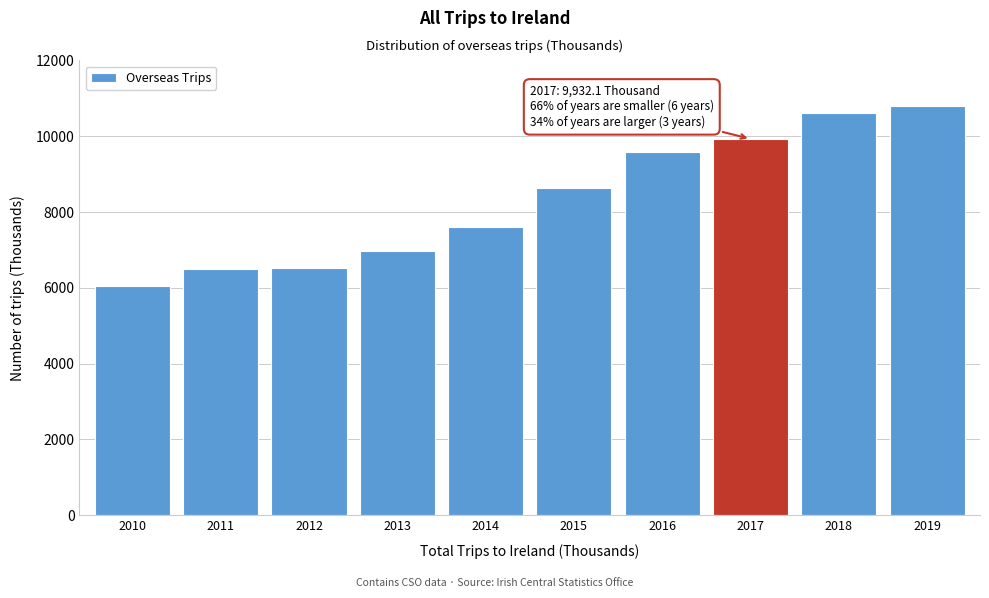

Where is the data nearest to the value 8422?

2015